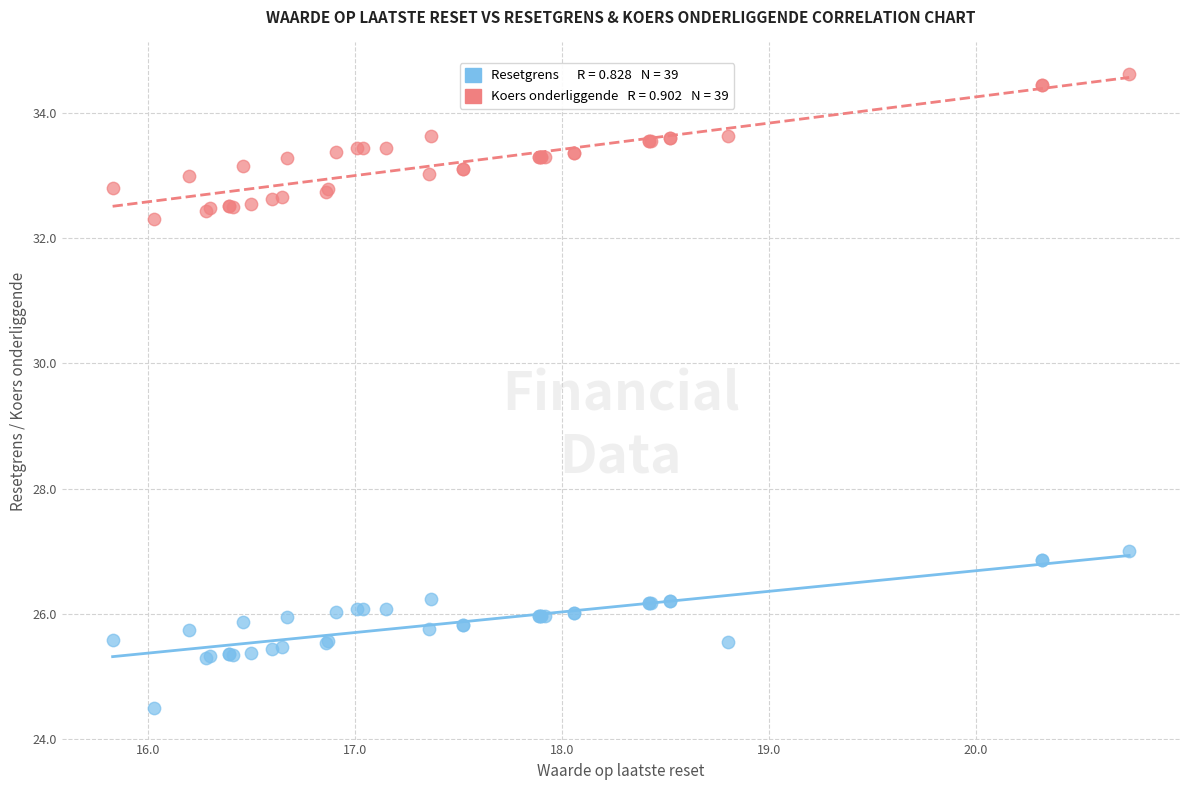

Across all series, what Y value is closest to 29?

27.0